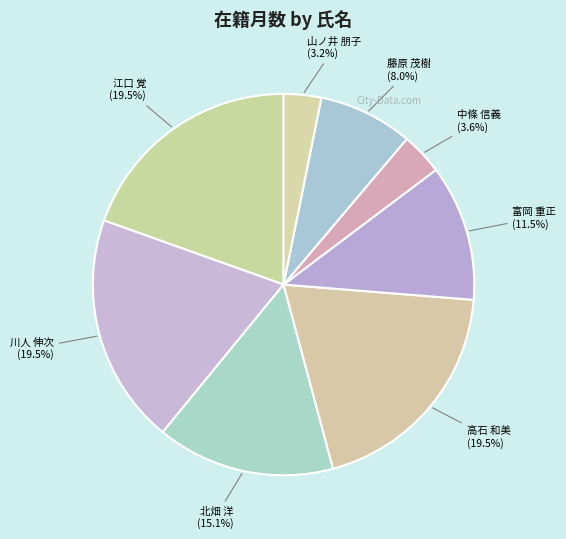

The 北畑 洋 slice represents 15% of the pie. True or false?

True